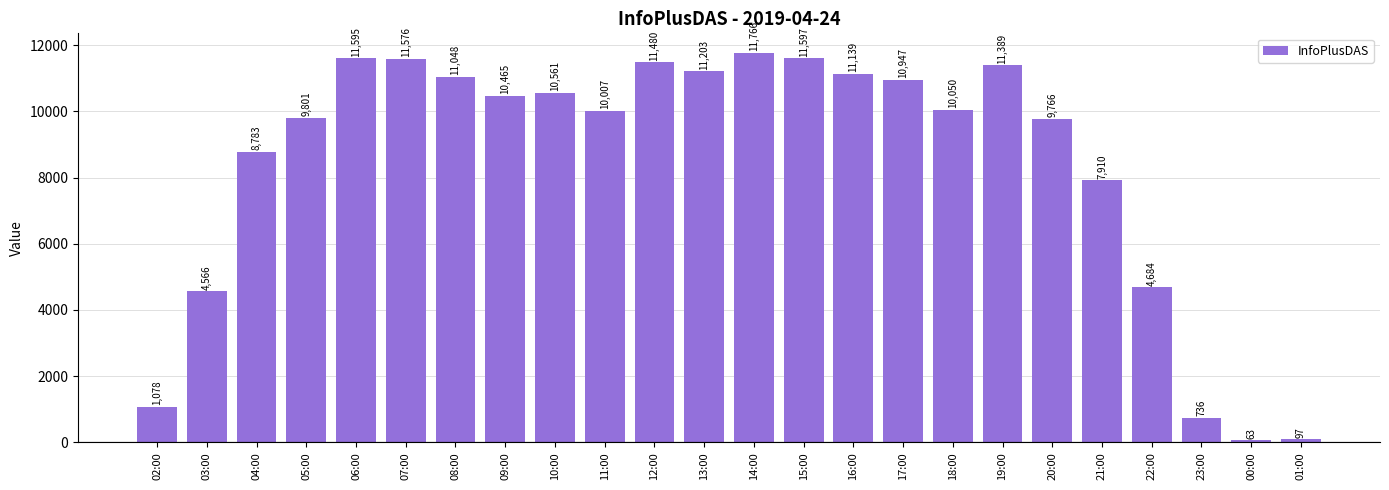

What is the sum of the values at 12:00 and 05:00?

21281